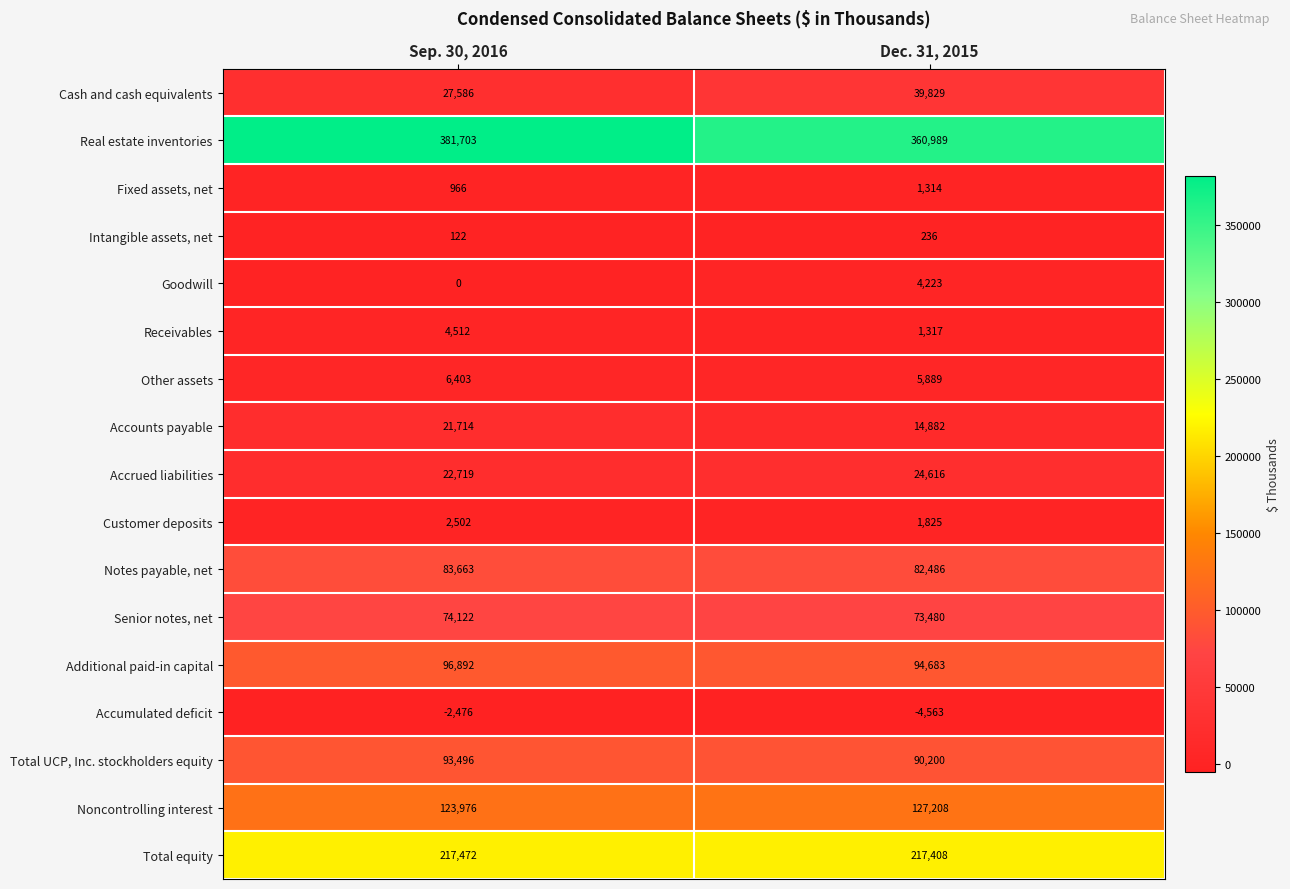

The Noncontrolling interest series shows 52159 at Dec. 31, 2015. True or false?

False